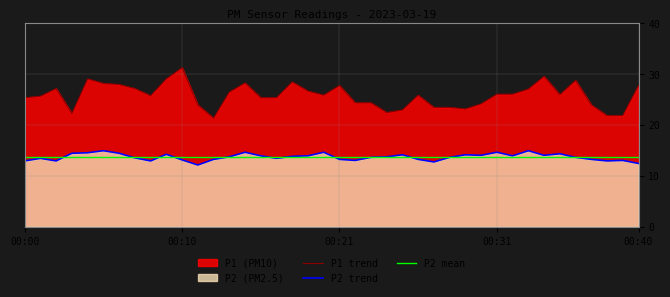

Which series has the largest range (max minus min)?

P1 trend